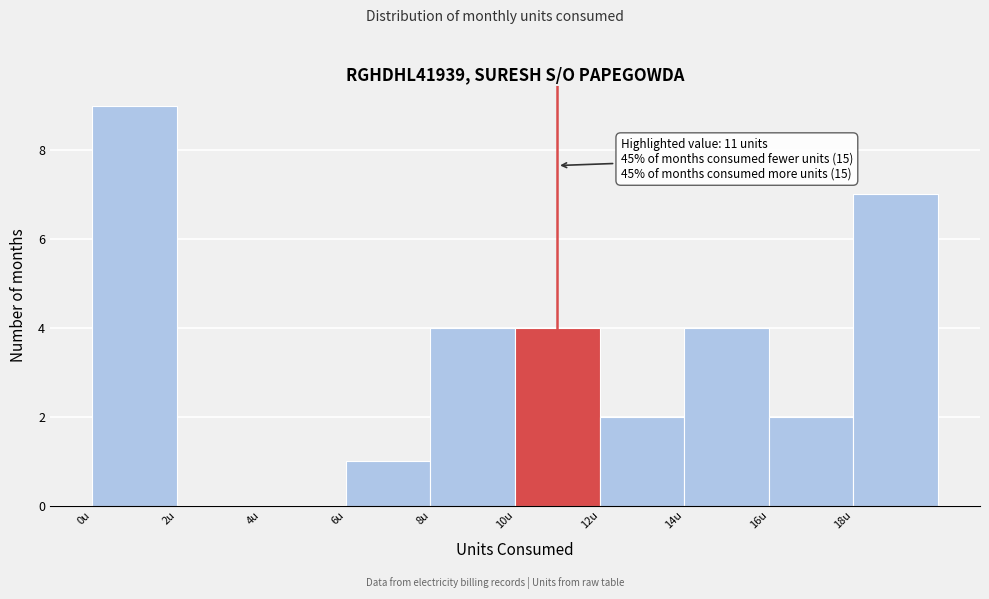

Which range on the x-axis has the tallest bar?

0 to 2